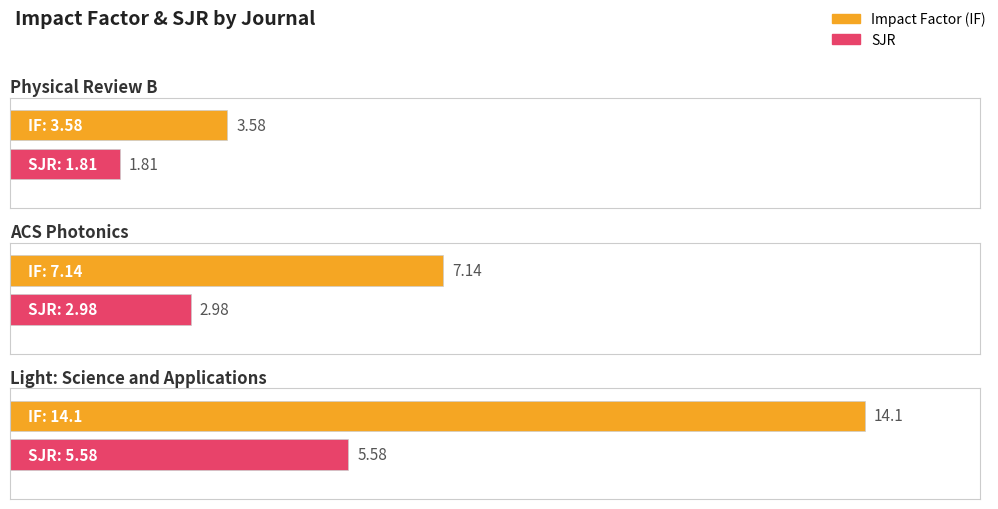

Is the value of IF at Physical Review B greater than the value of SJR at Light: Science and Applications?

No